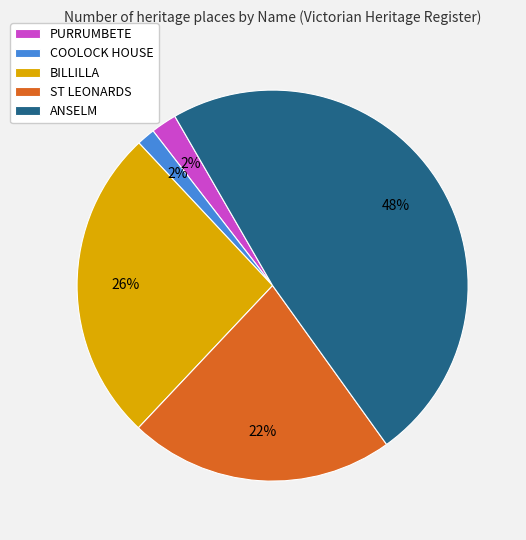

How many segments does this pie chart have?

5